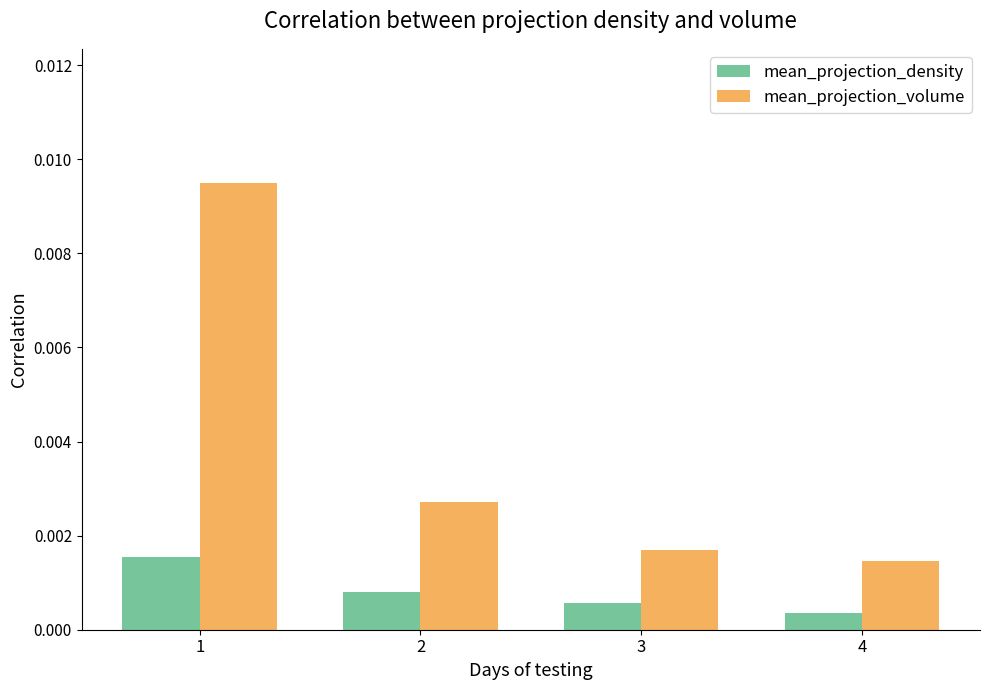

Are the bars horizontal?

No